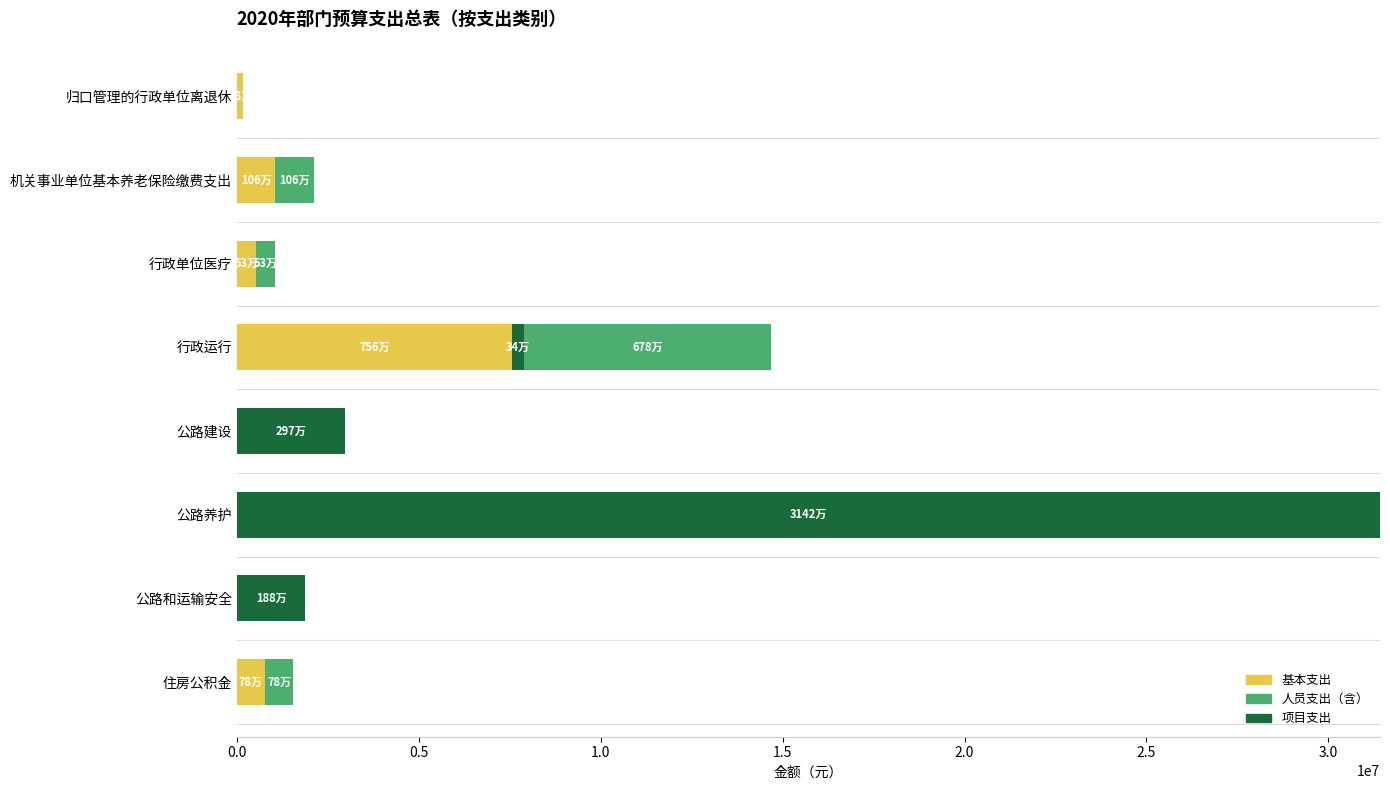

At which category is the sum across all series the highest?

公路养护